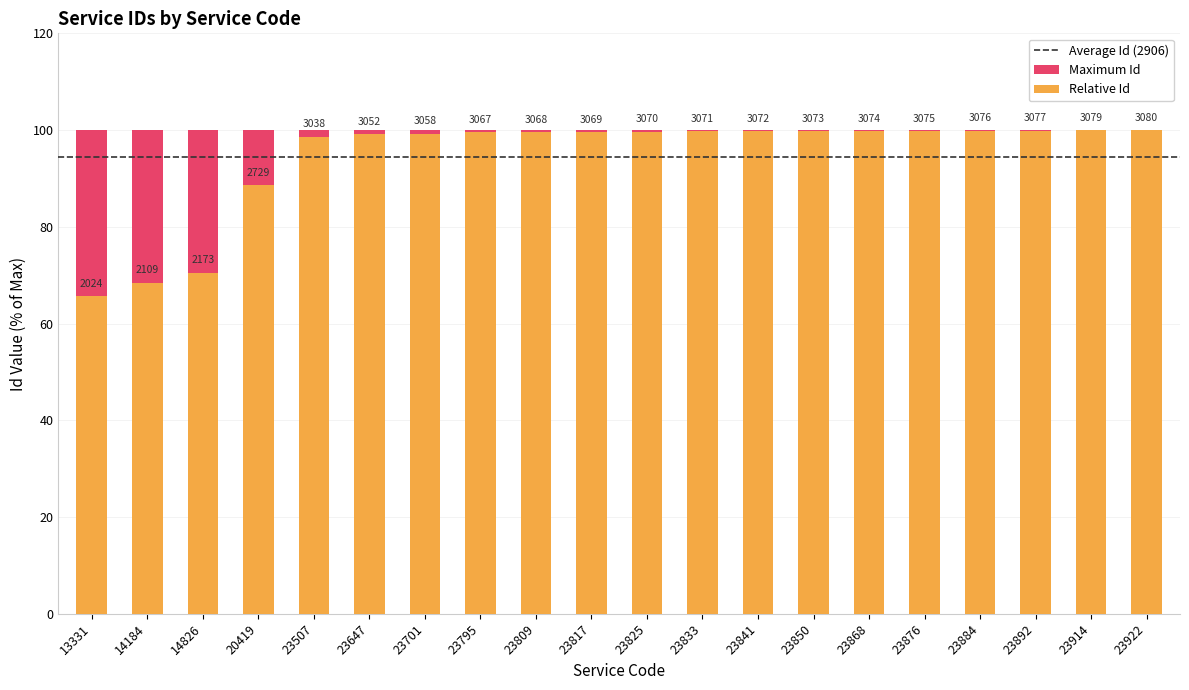

List the labels in order of value, largest first.

23922, 23914, 23892, 23884, 23876, 23868, 23850, 23841, 23833, 23825, 23817, 23809, 23795, 23701, 23647, 23507, 20419, 14826, 14184, 13331